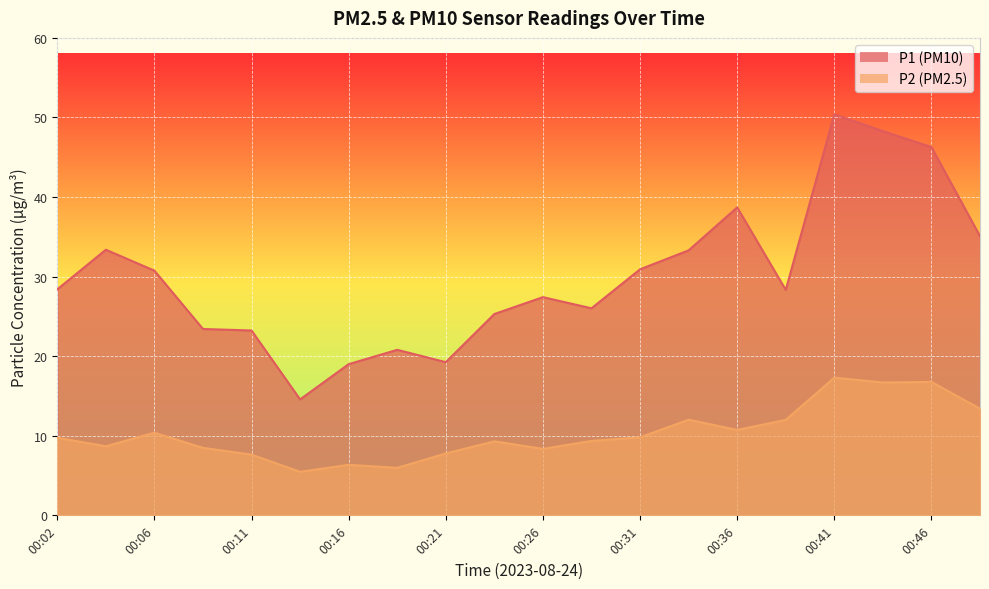

What is the value of the P2 point at the 2nd from the left?

8.7